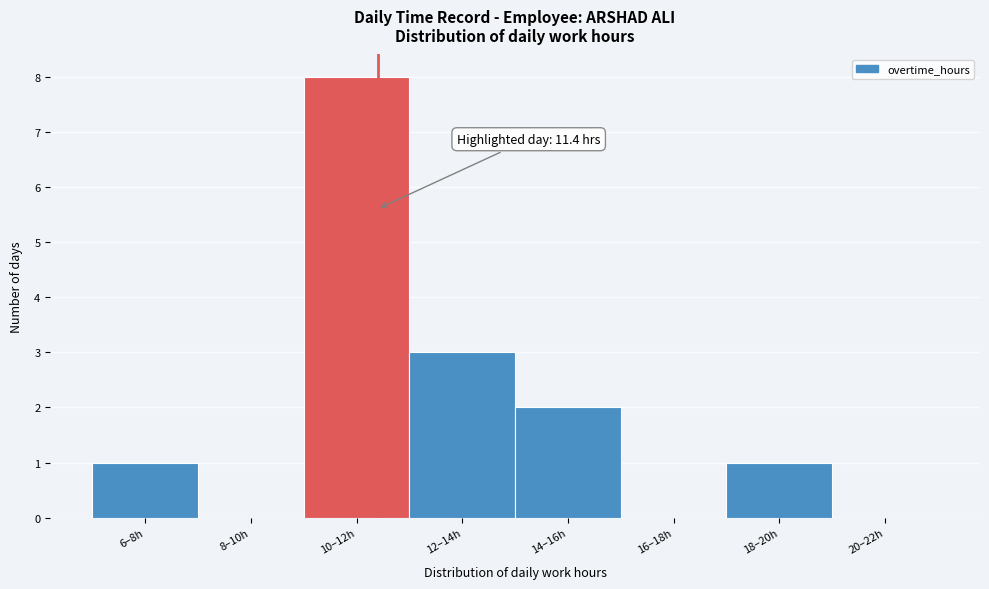

Reading left to right, list all the values displayed in this chart.

6–8h=1	8–10h=0	10–12h=8	12–14h=3	14–16h=2	16–18h=0	18–20h=1	20–22h=0